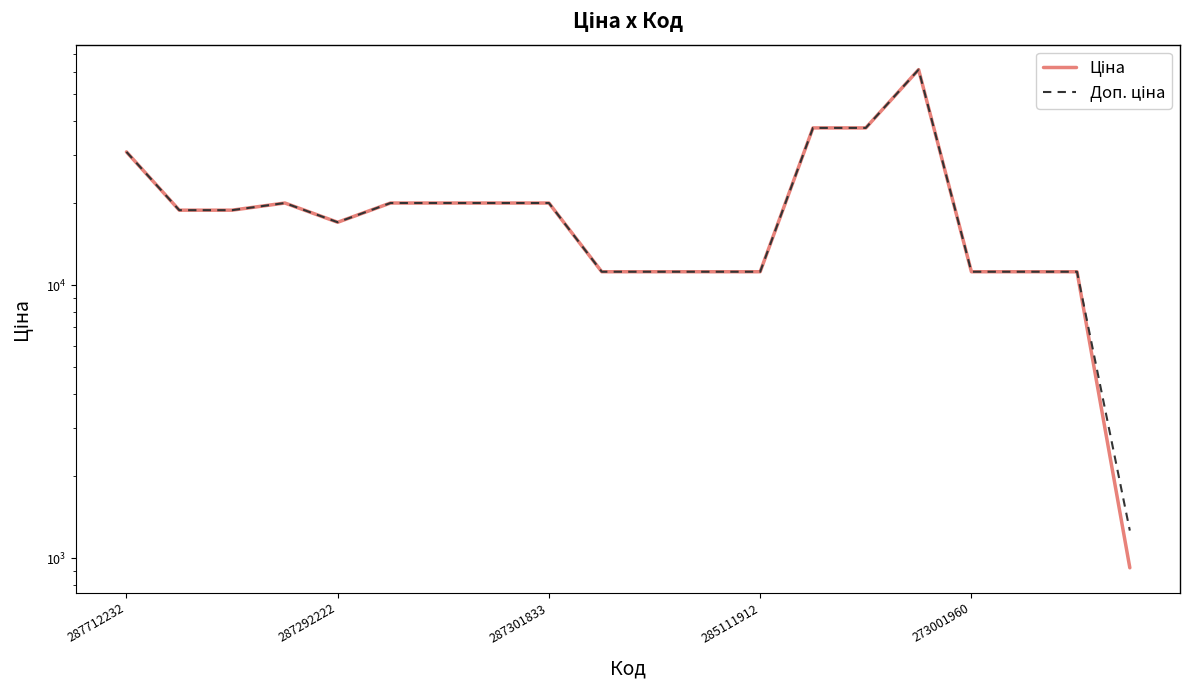

True or false: Ціна has a value of 19964.2 at 5.

True